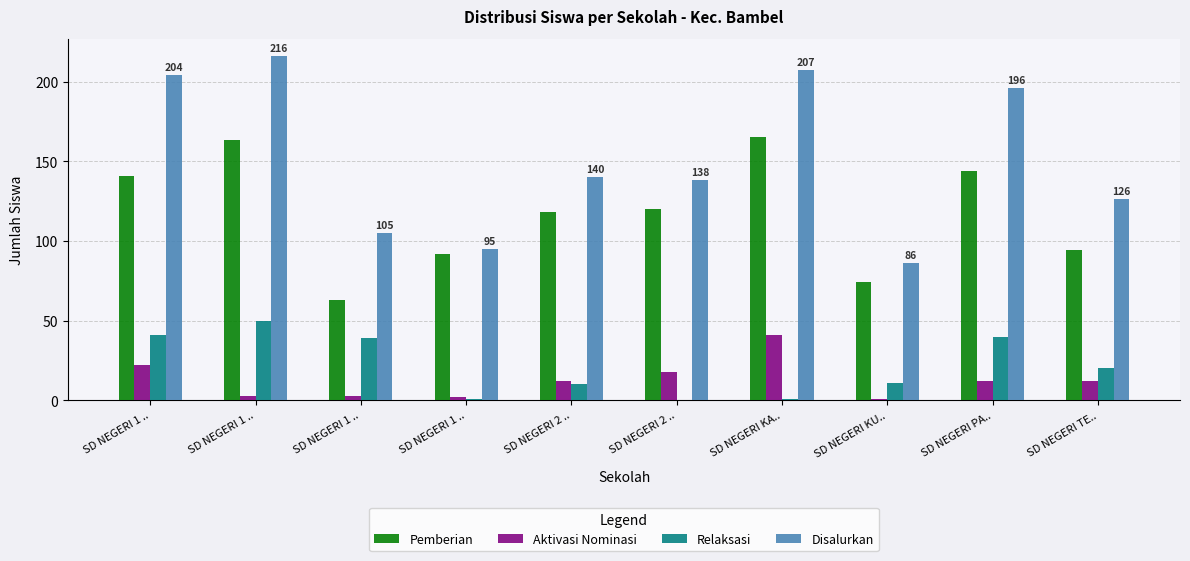

What are all the series names shown in the legend?

Pemberian, Aktivasi Nominasi, Relaksasi, Disalurkan